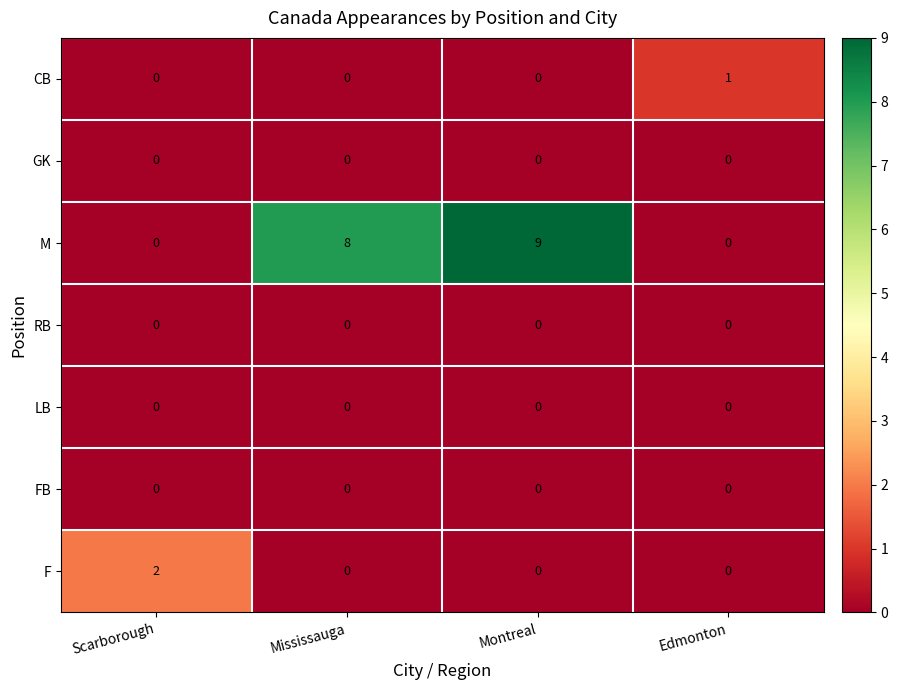

Which series changed the most between Scarborough and Montreal?

M